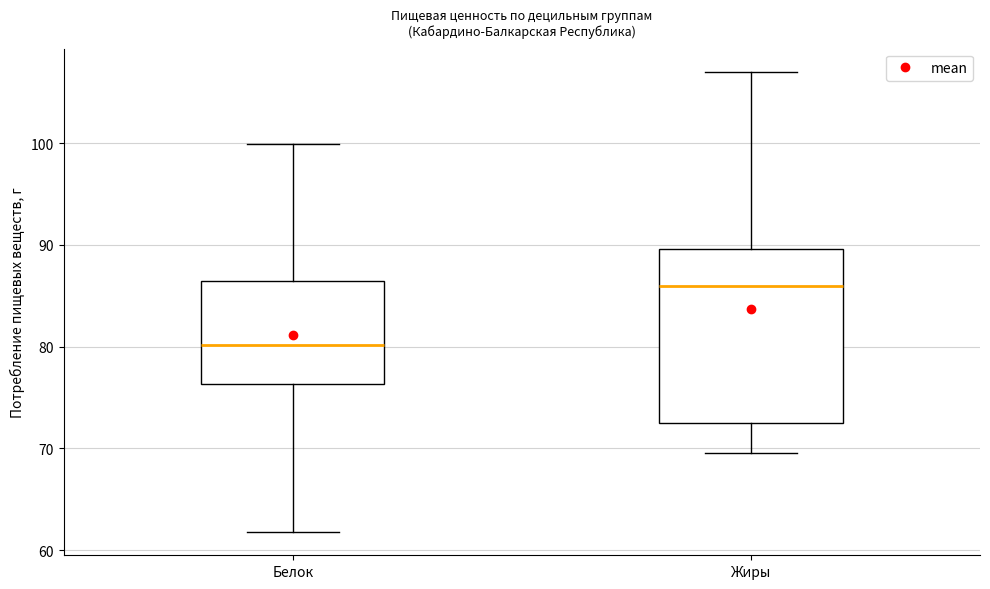

Where is the upper edge of the box for Жиры on the y-axis? The values are not printed on the chart, so give them approximately, as read against the axis.

90